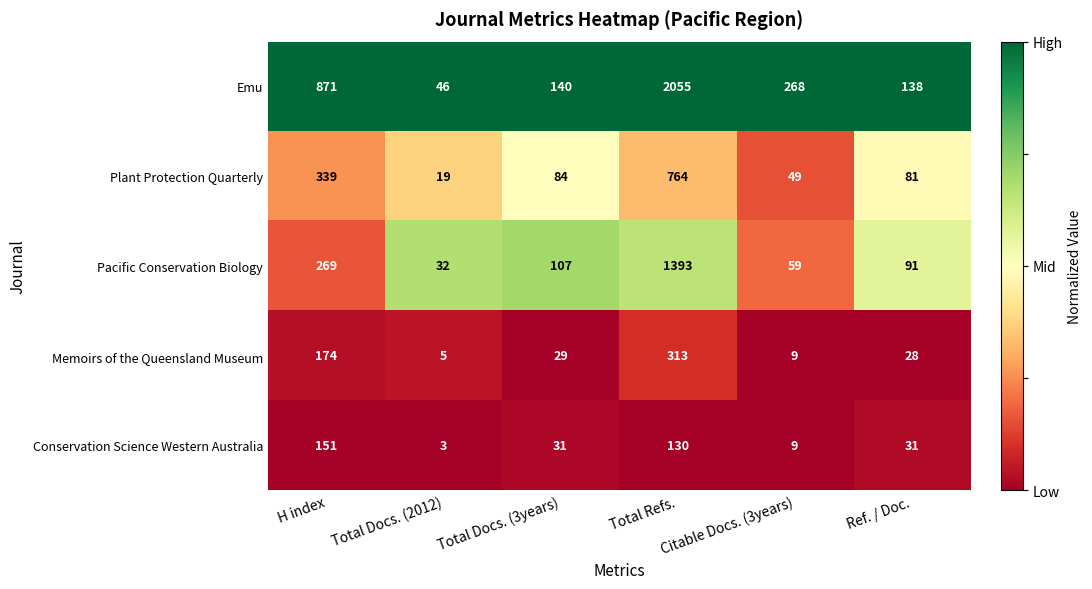

The Conservation Science Western Australia series shows 130 at Total Refs.. True or false?

True